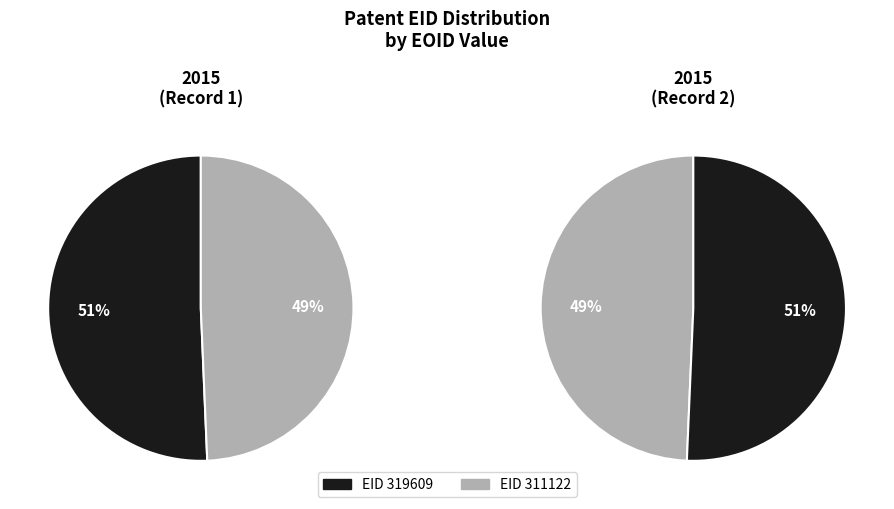

To the nearest percent, what percentage of the pie is 319609?

51%